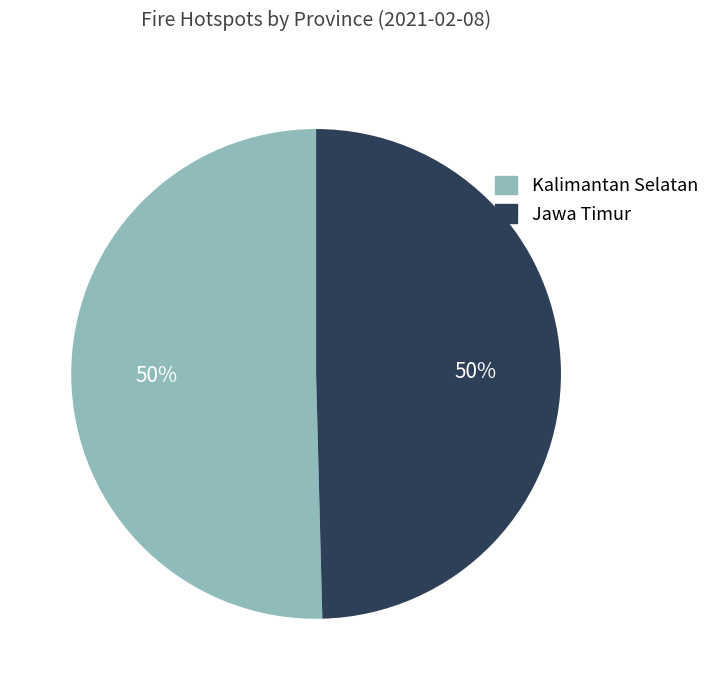

How many segments does this pie chart have?

2